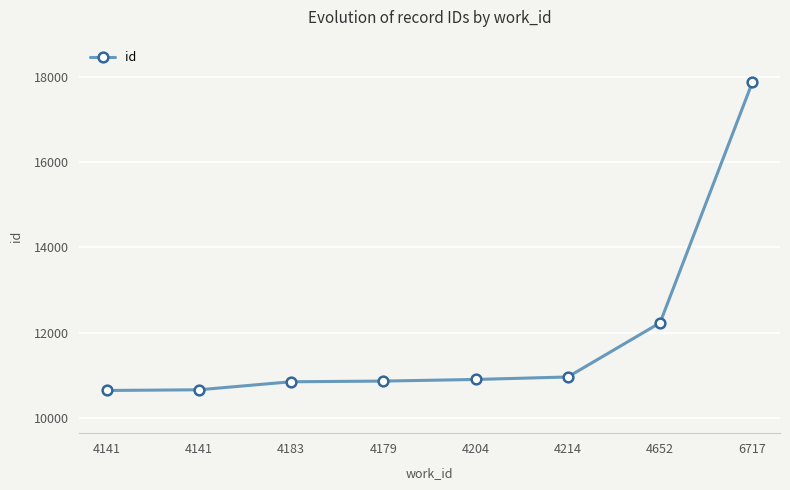

Does the chart have visible grid lines?

Yes